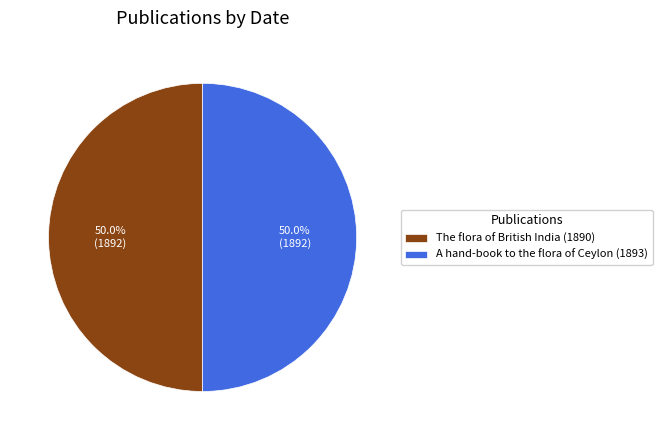

Combined, what portion of the pie is A hand-book to the flora of Ceylon (1893) and The flora of British India (1890)?

100.0%